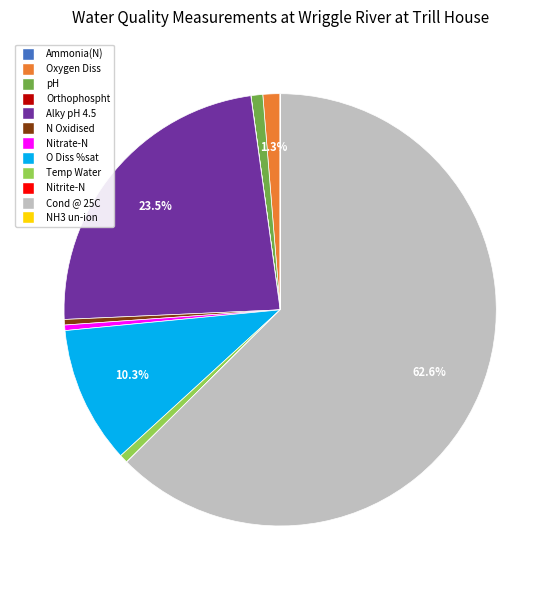

Between Cond @ 25C and Nitrate-N, which is larger?

Cond @ 25C